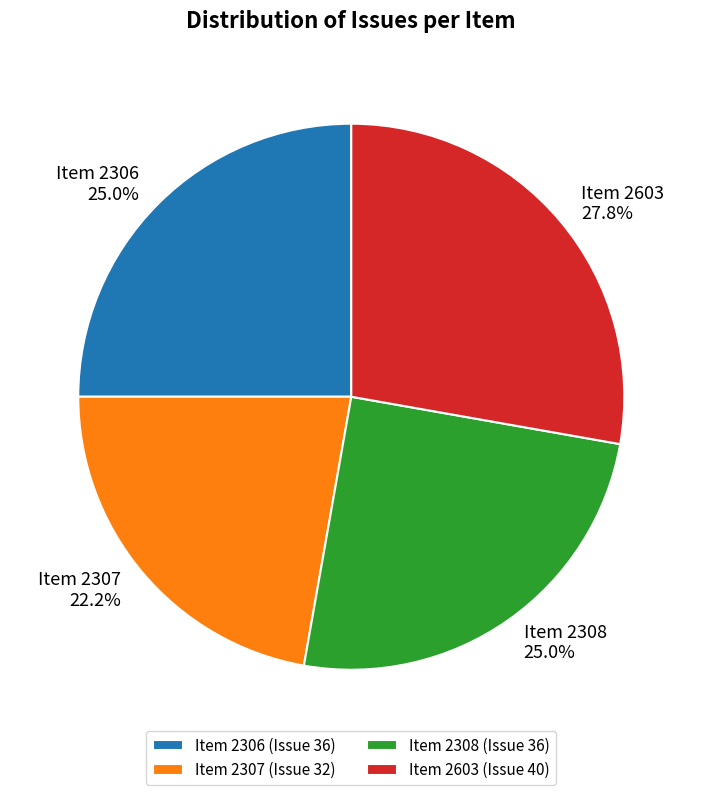

Does Item 2307 22.2% represent more than half of the total?

No